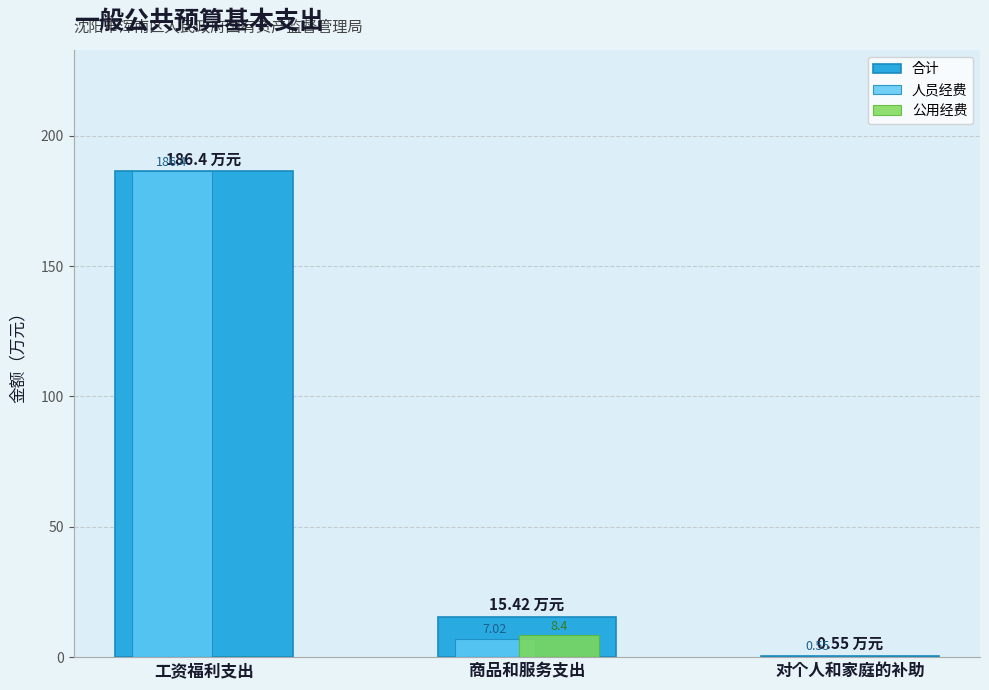

Which category has the highest value across all series?

工资福利支出